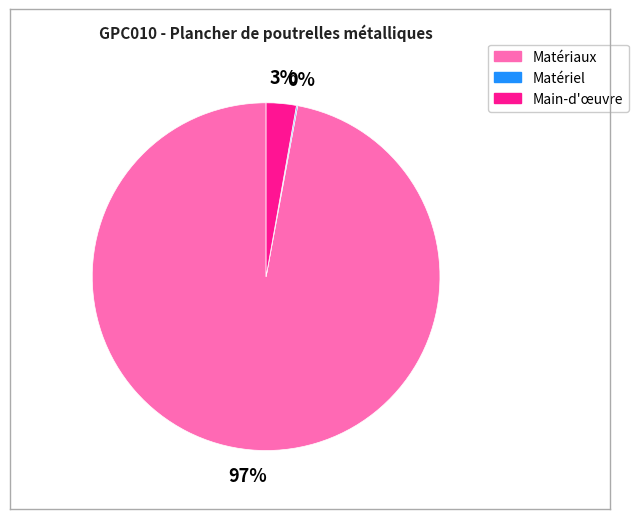

To the nearest percent, what is the difference between the largest and smallest slice percentages?

97%